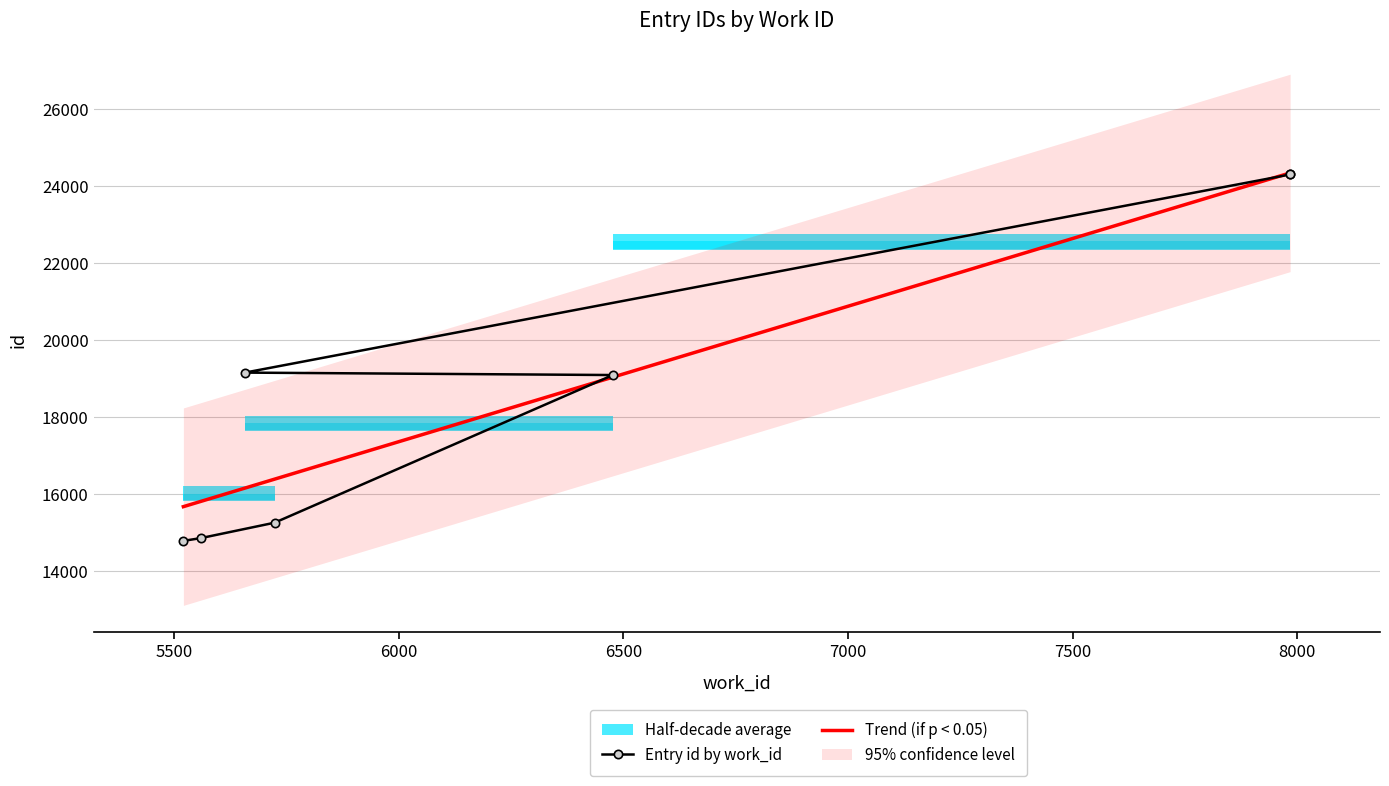

Where does the data first go above 19091?

5658